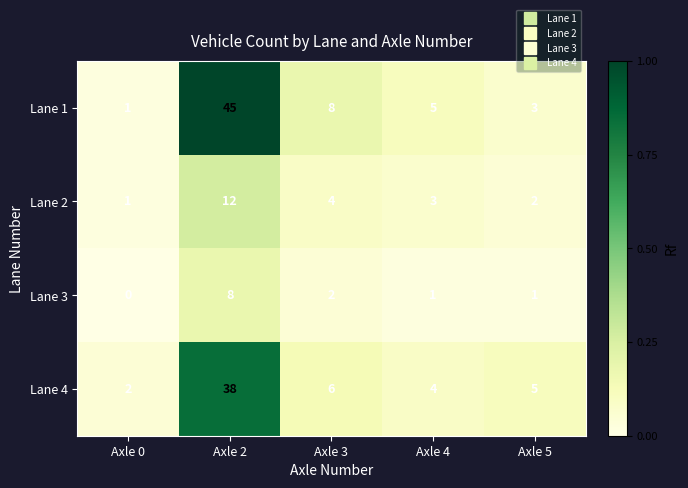

Reading right to left, list all the values displayed in this chart.

Lane 1: Axle 5=3	Axle 4=5	Axle 3=8	Axle 2=45	Axle 0=1
Lane 2: Axle 5=2	Axle 4=3	Axle 3=4	Axle 2=12	Axle 0=1
Lane 3: Axle 5=1	Axle 4=1	Axle 3=2	Axle 2=8	Axle 0=0
Lane 4: Axle 5=5	Axle 4=4	Axle 3=6	Axle 2=38	Axle 0=2